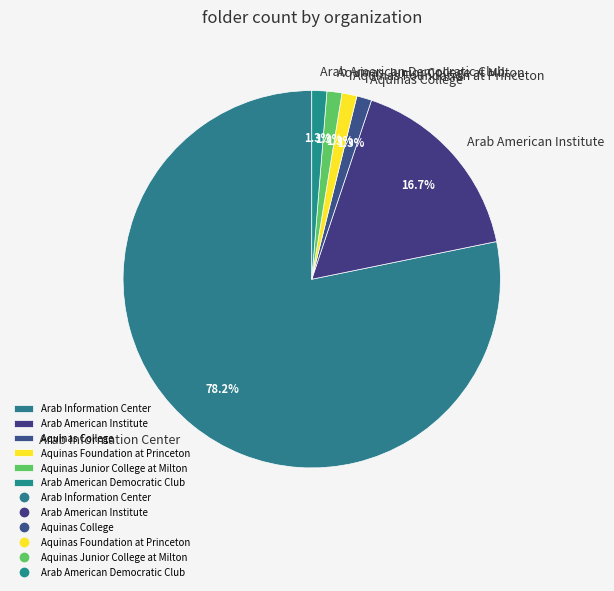

Does any single category account for the majority?

Yes